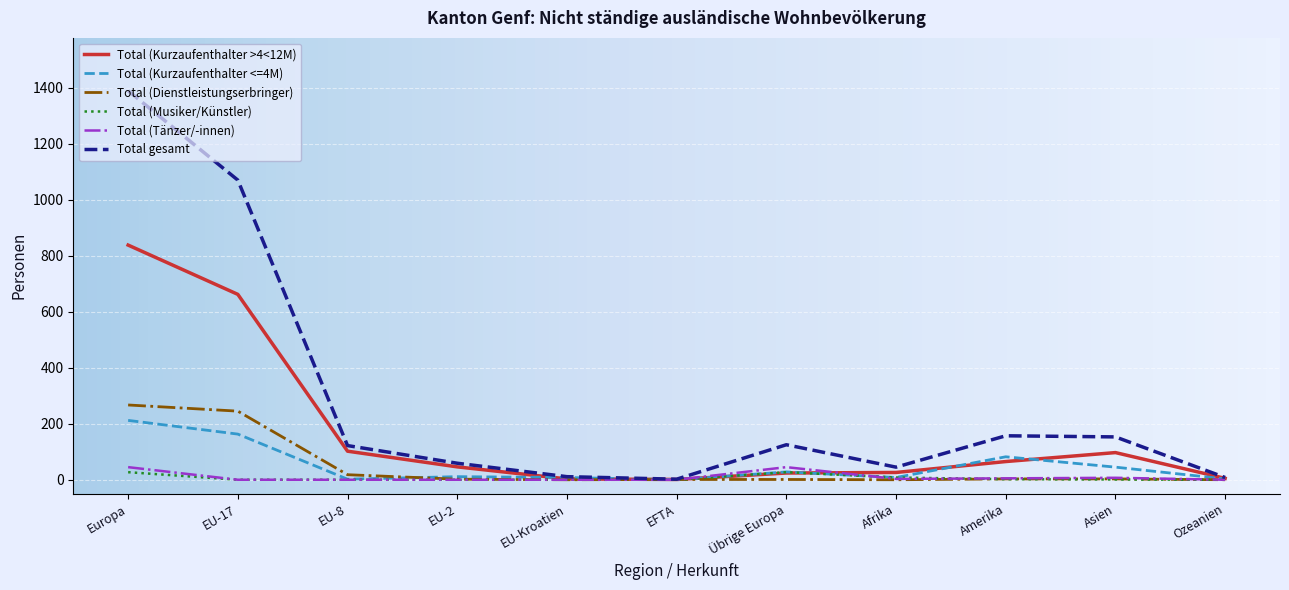

Is it true that Total gesamt equals 258 at Amerika?

False